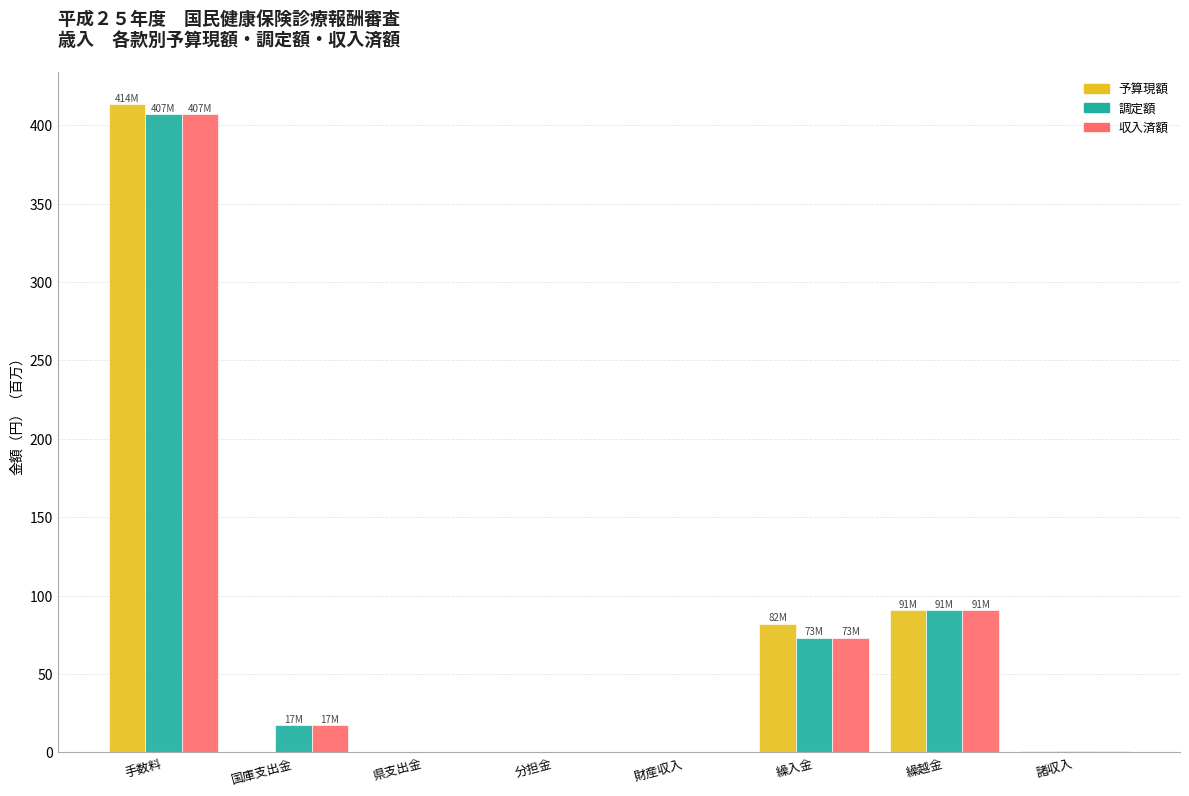

At which label does 予算現額 reach its peak?

手数料